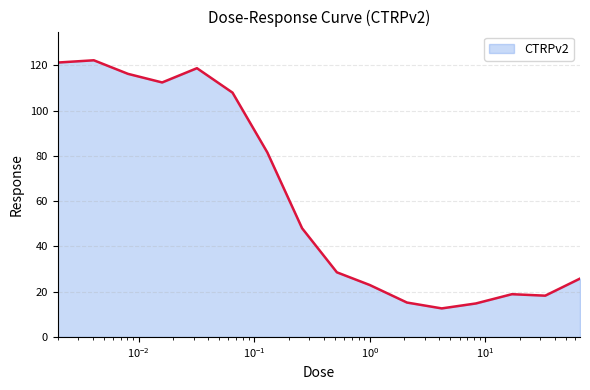

What is the difference between the maximum and minimum values?

109.7